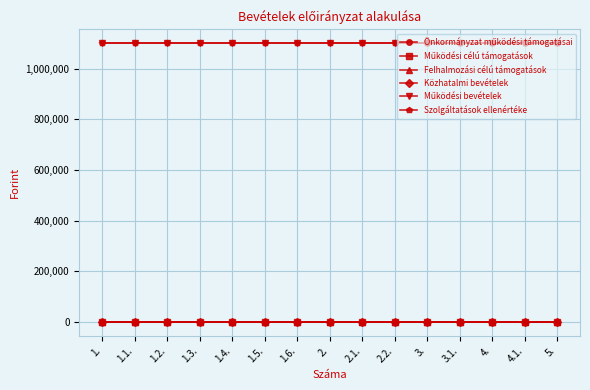

List the series in order of their peak value, highest first.

Működési bevételek, Szolgáltatások ellenértéke, Önkormányzat működési támogatásai, Működési célú támogatások, Felhalmozási célú támogatások, Közhatalmi bevételek